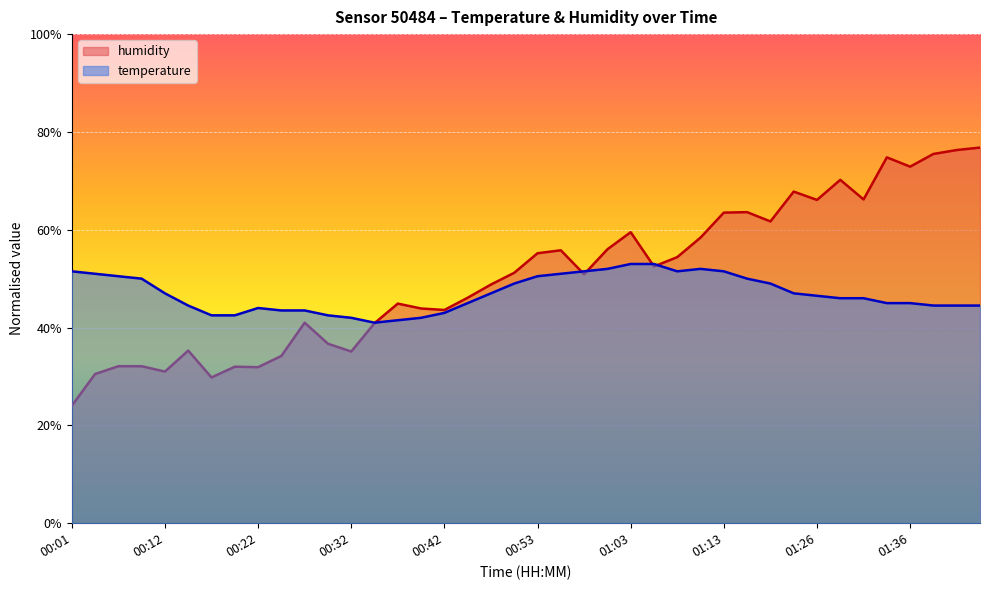

What is the sum of the humidity values at 00:07 and 00:45?

78.2